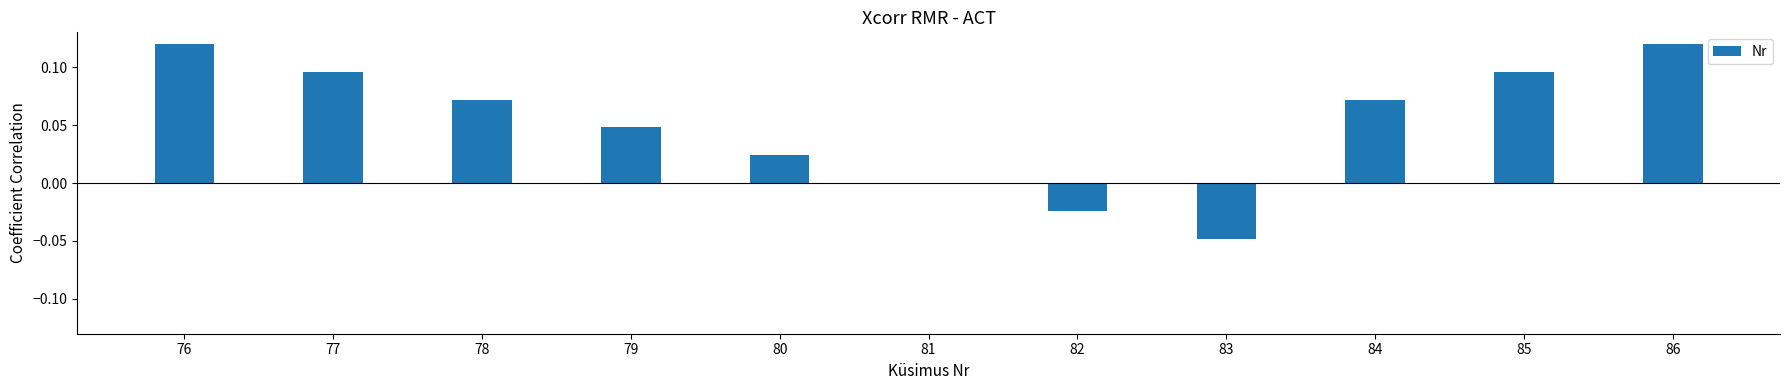

Is it true that the value at 80 is 0.0?

True